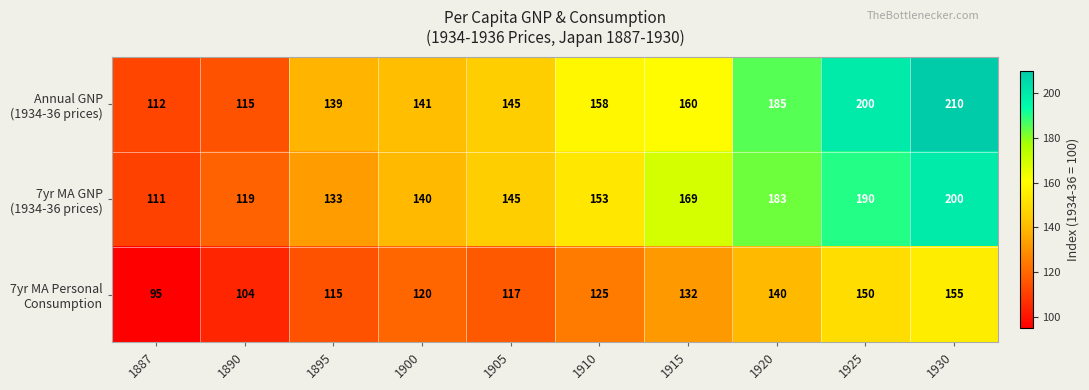

At how many categories does at least one series exceed 103?

10